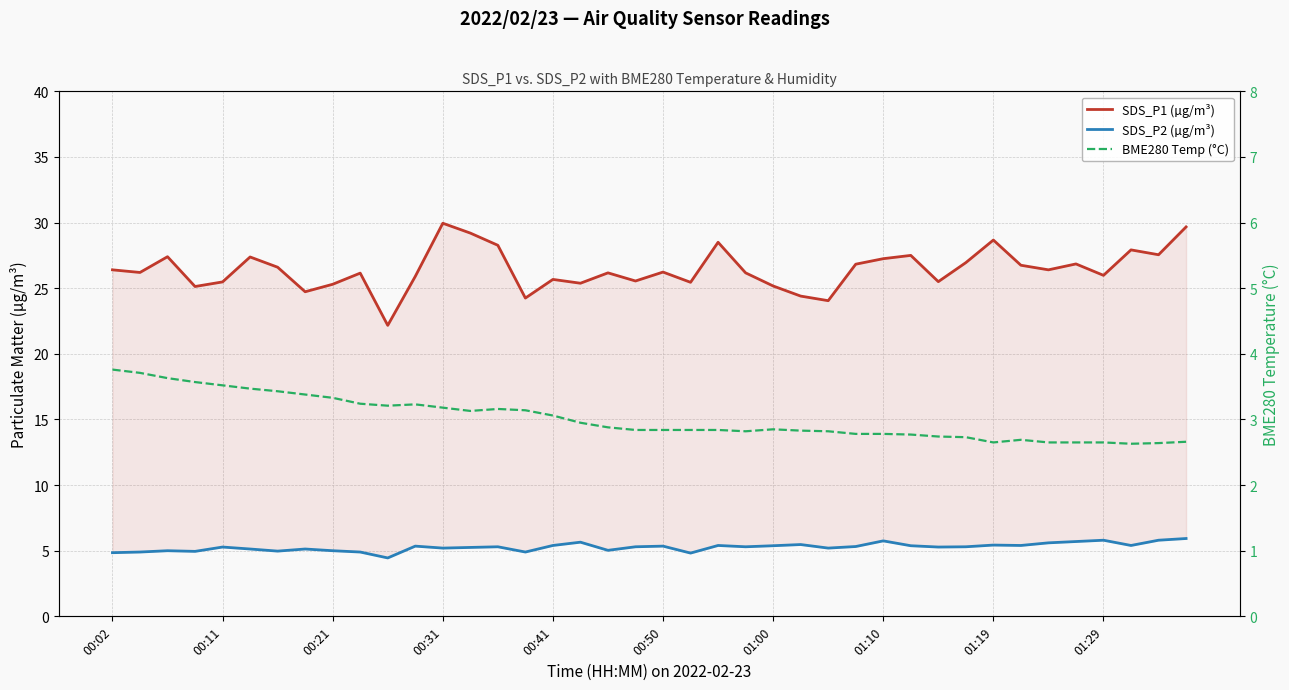

True or false: SDS_P2 (µg/m³) and SDS_P1 (µg/m³) cross at least once.

False